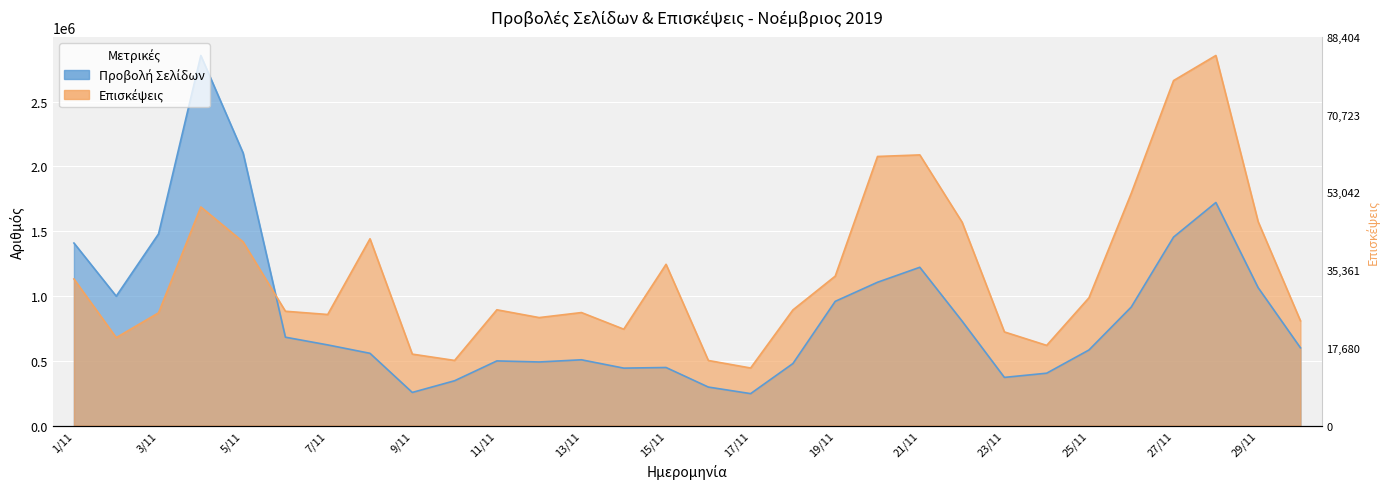

Reading right to left, extract all data points from this chart.

Προβολή Σελίδων: 30/11=600212.0	29/11=1064198.0	28/11=1721363.0	27/11=1454544.0	26/11=914876.0	25/11=583385.0	24/11=404204.0	23/11=371663.0	22/11=806207.0	21/11=1221471.0	20/11=1105924.0	19/11=958590.0	18/11=478793.0	17/11=246480.0	16/11=297143.0	15/11=448108.0	14/11=443249.0	13/11=507649.0	12/11=490765.0	11/11=498946.0	10/11=345872.0	9/11=255603.0	8/11=557559.0	7/11=622431.0	6/11=681986.0	5/11=2103132.0	4/11=2856034.0	3/11=1478992.0	2/11=998647.0	1/11=1408628.0
Επισκέψεις: 30/11=808570.0	29/11=1573235.2	28/11=2856034.0	27/11=2662323.5	26/11=1792887.9	25/11=986191.7	24/11=618800.9	23/11=722634.4	22/11=1569423.1	21/11=2088687.3	20/11=2076636.9	19/11=1153184.6	18/11=892502.5	17/11=444216.0	16/11=502335.6	15/11=1244483.1	14/11=743730.6	13/11=872117.1	12/11=833316.8	11/11=893471.7	10/11=502626.3	9/11=551344.7	8/11=1441521.2	7/11=857191.4	6/11=882229.0	5/11=1417388.1	4/11=1687019.1	3/11=869952.5	2/11=678697.4	1/11=1131248.4